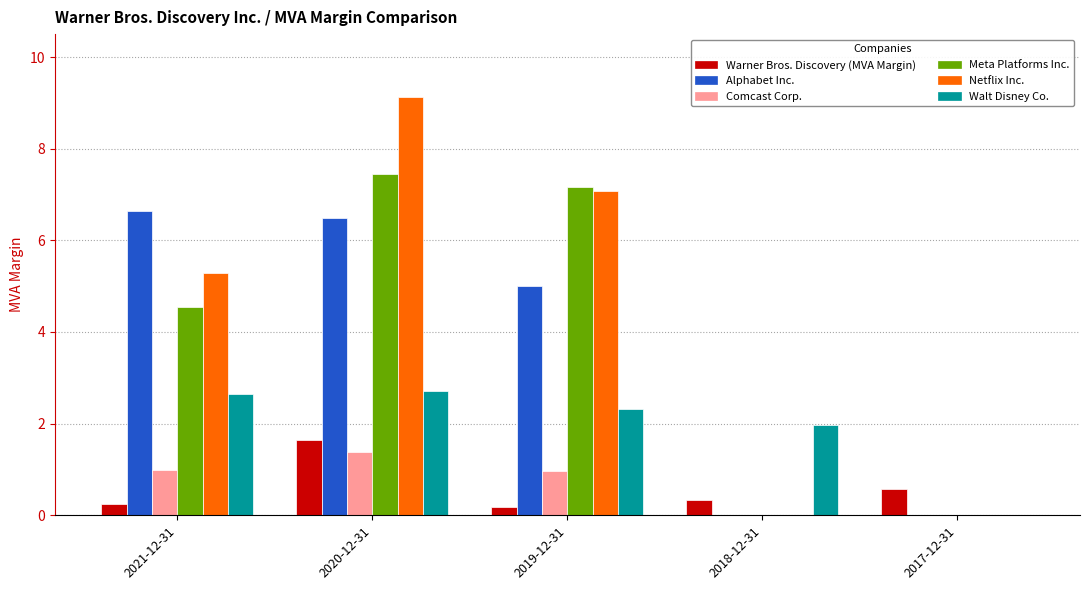

What are all the series names shown in the legend?

Warner Bros. Discovery (MVA Margin), Alphabet Inc., Comcast Corp., Meta Platforms Inc., Netflix Inc., Walt Disney Co.